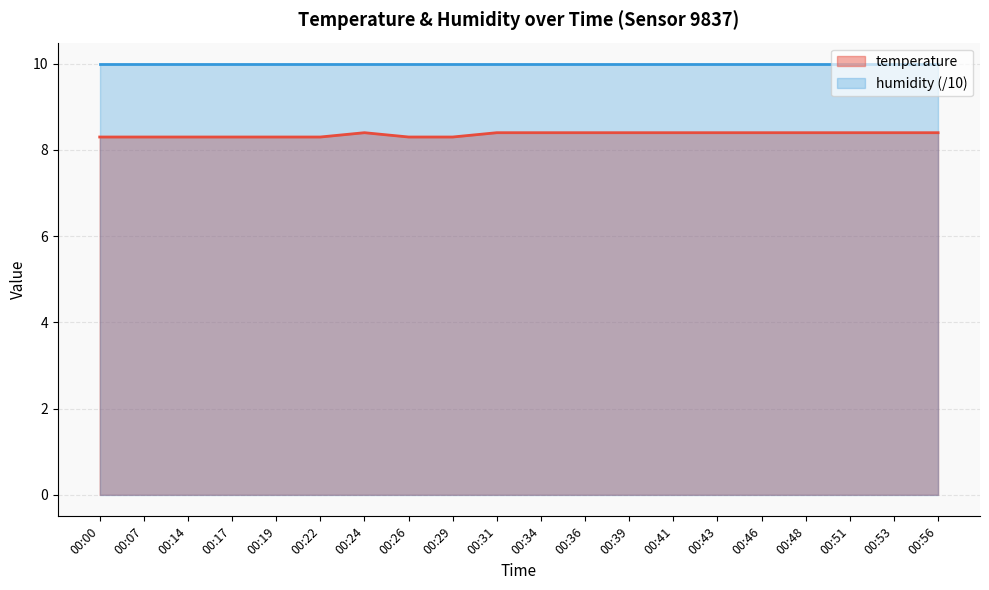

Rank the categories by value from highest to lowest.

00:24, 00:31, 00:34, 00:36, 00:39, 00:41, 00:43, 00:46, 00:48, 00:51, 00:53, 00:56, 00:00, 00:07, 00:14, 00:17, 00:19, 00:22, 00:26, 00:29